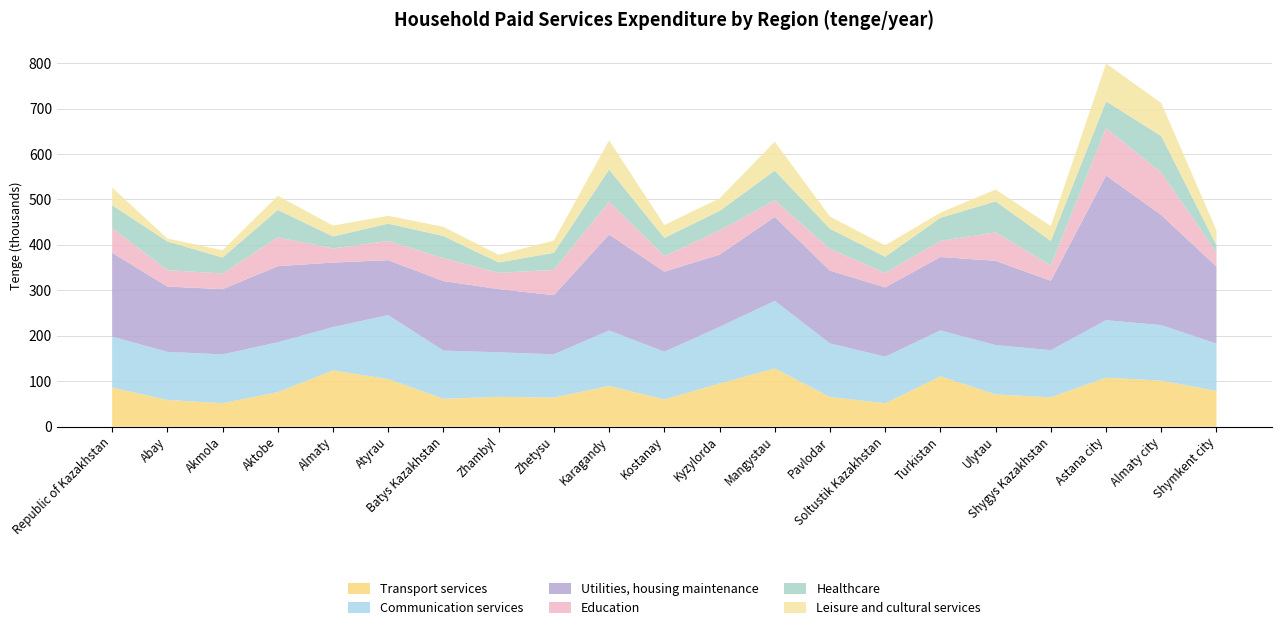

Reading left to right, extract all data points from this chart.

Transport services: 85914	58685	51556	75777	123617	104615	61260	65495	63882	89554	59789	94863	128034	65211	51367	110579	70824	64517	107630	101207	78457
Communication services: 112345	105742	107421	109861	95474	140796	105988	98056	95223	122043	104992	124653	148730	117835	102626	101147	108583	103704	126668	122131	104239
Utilities, housing maintenance: 184284	143875	143508	167503	141938	120932	153096	139143	130161	211169	176301	158895	184761	160304	152470	161589	185504	152727	318518	242335	169610
Education: 54571	36028	34690	63383	31219	42309	50287	35730	55624	72128	34058	53341	36558	47813	31909	35543	62520	33514	104035	93560	30845
Healthcare: 50172	63204	34984	60394	26378	38154	48779	22952	37617	71116	40215	42945	65499	44320	35590	50803	68444	54250	59170	80357	15989
Leisure and cultural services: 38892	6475	16013	31014	23940	17222	20323	16682	27175	63907	28508	27614	63488	26863	24917	11359	25922	32761	83215	72698	32674